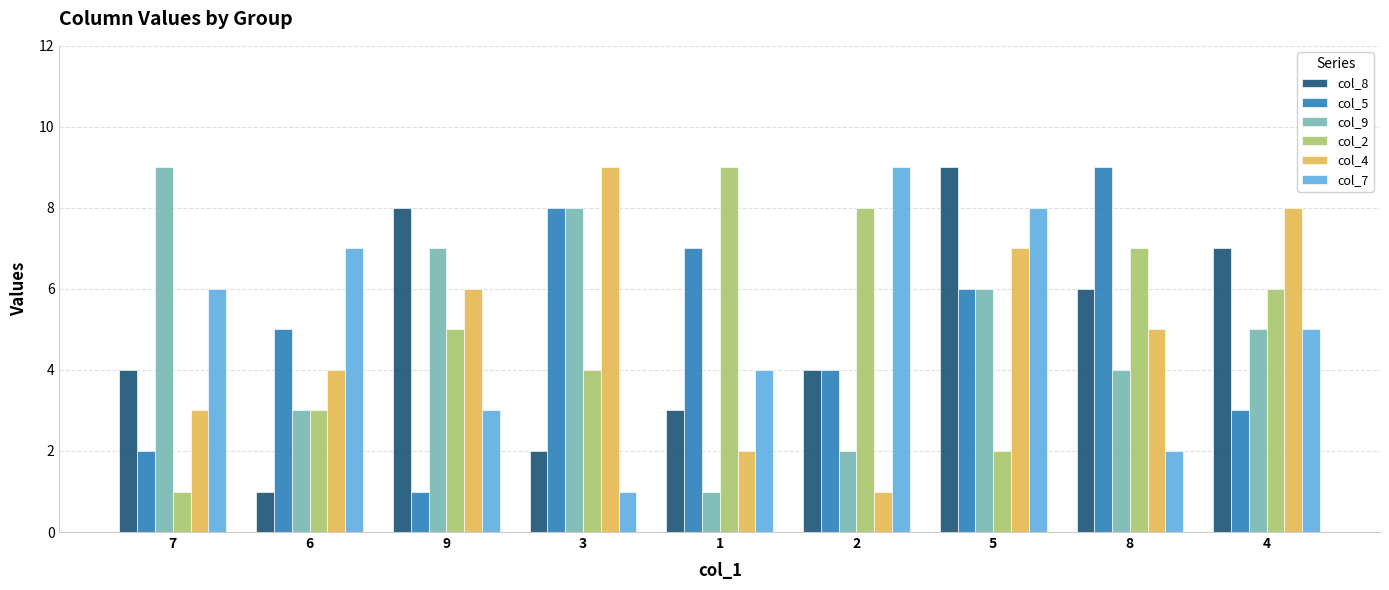

What is the total value across all series at 7?

25